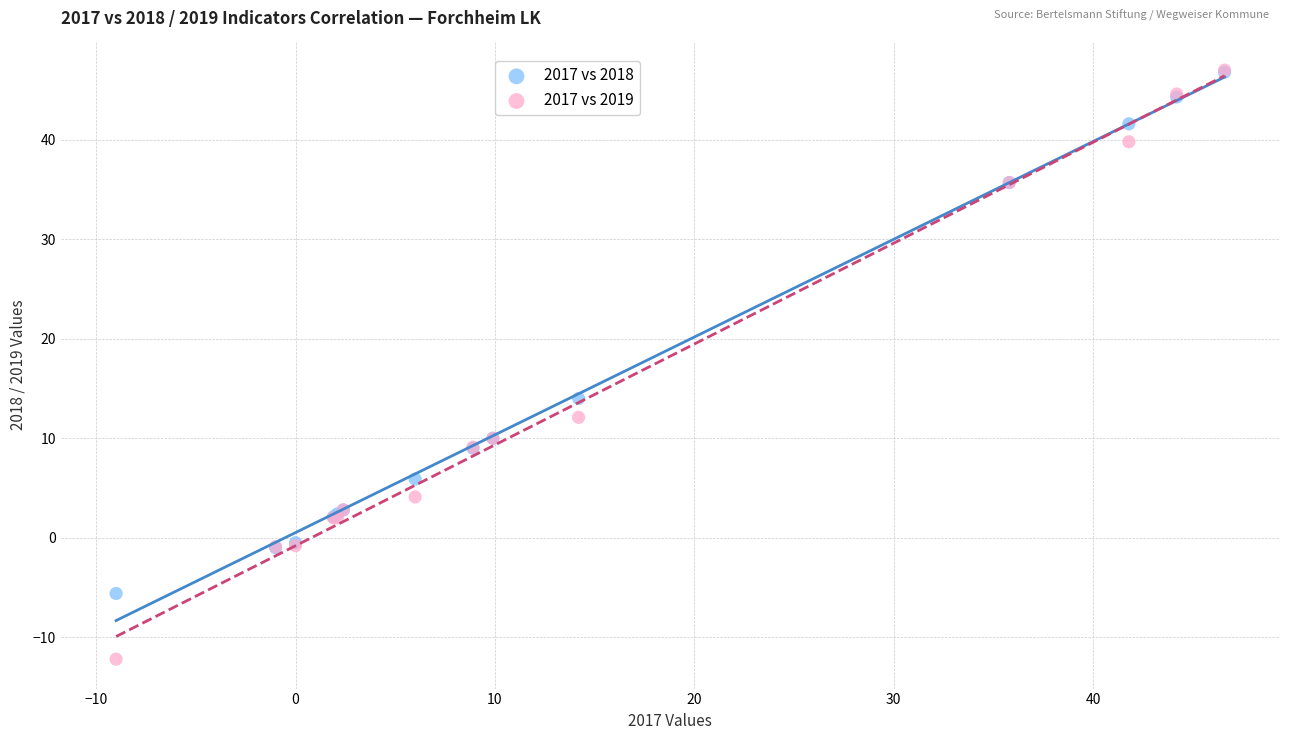

Across all series, what Y value is closest to 17?

14.0